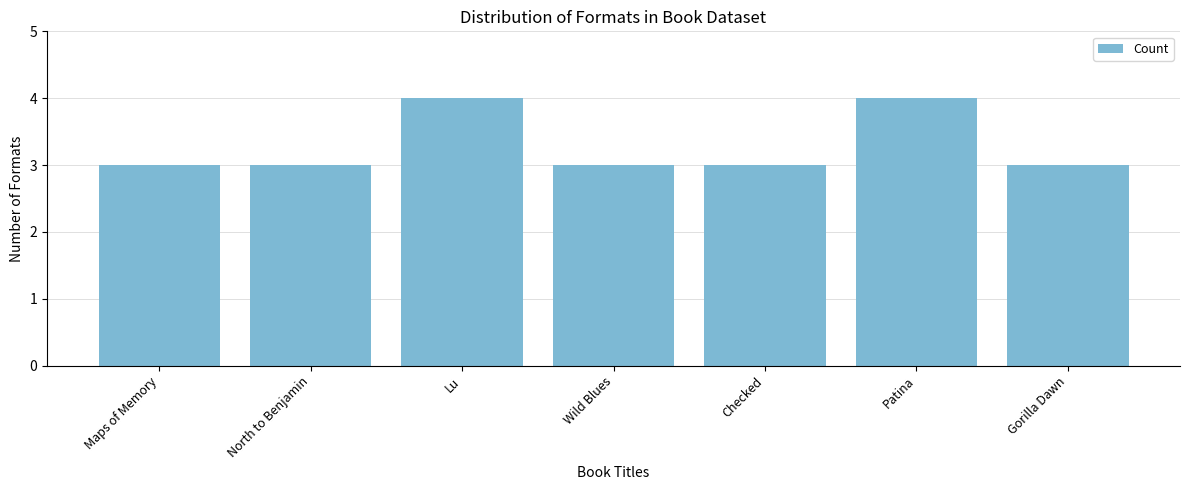

Count the number of data series in this chart.

1